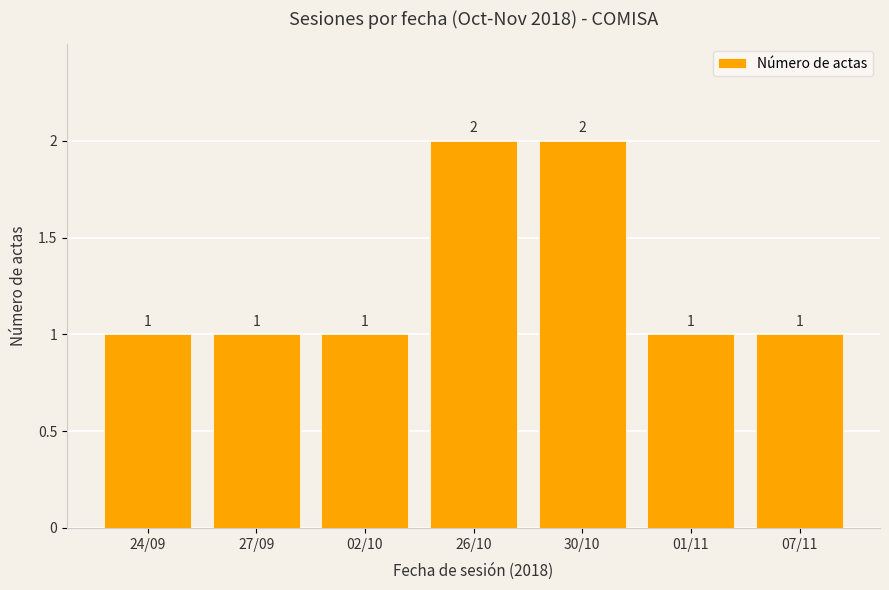

What is the greatest value displayed?

2